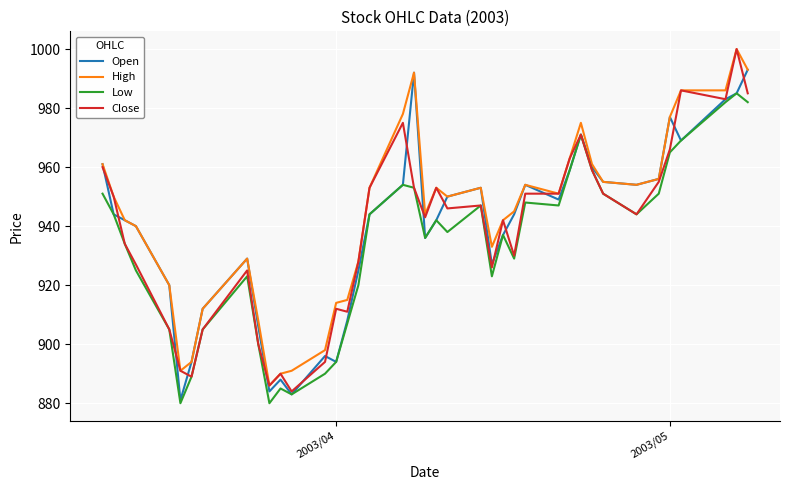

How many lines are shown in the chart?

4